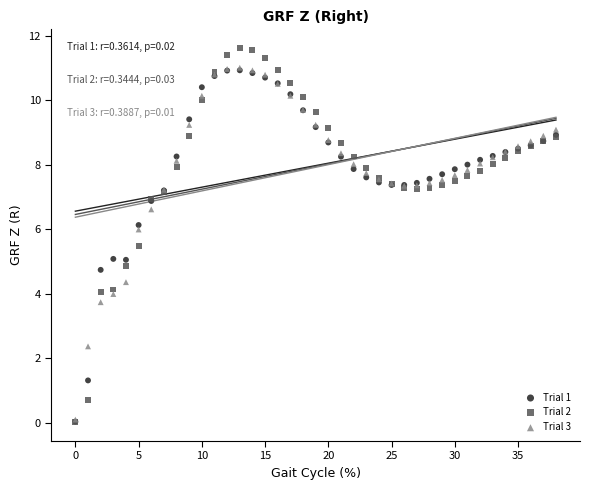

What are all the series names shown in the legend?

Trial 1, Trial 2, Trial 3